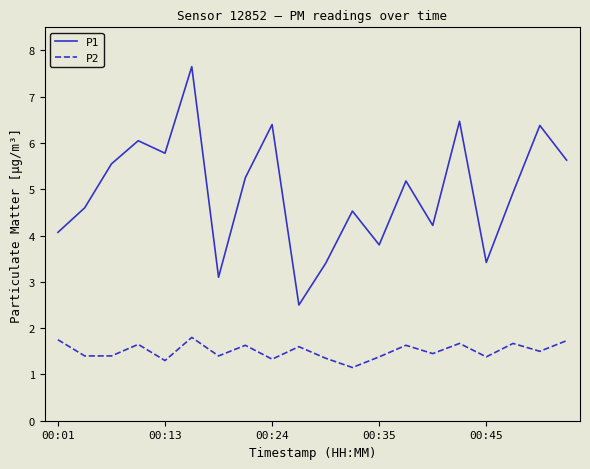

True or false: P2 and P1 cross at least once.

False